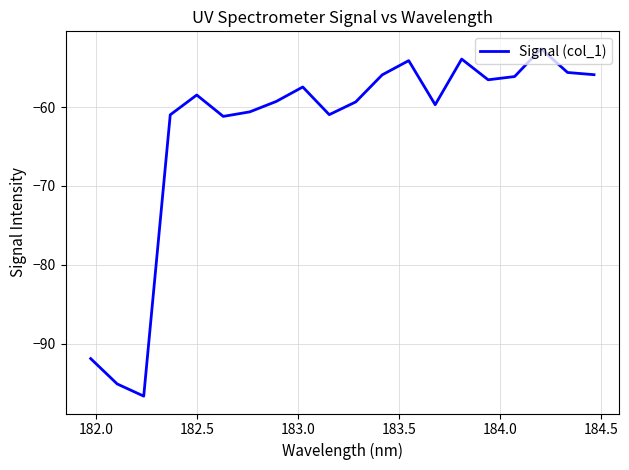

What is the difference between the maximum and minimum values?

44.1